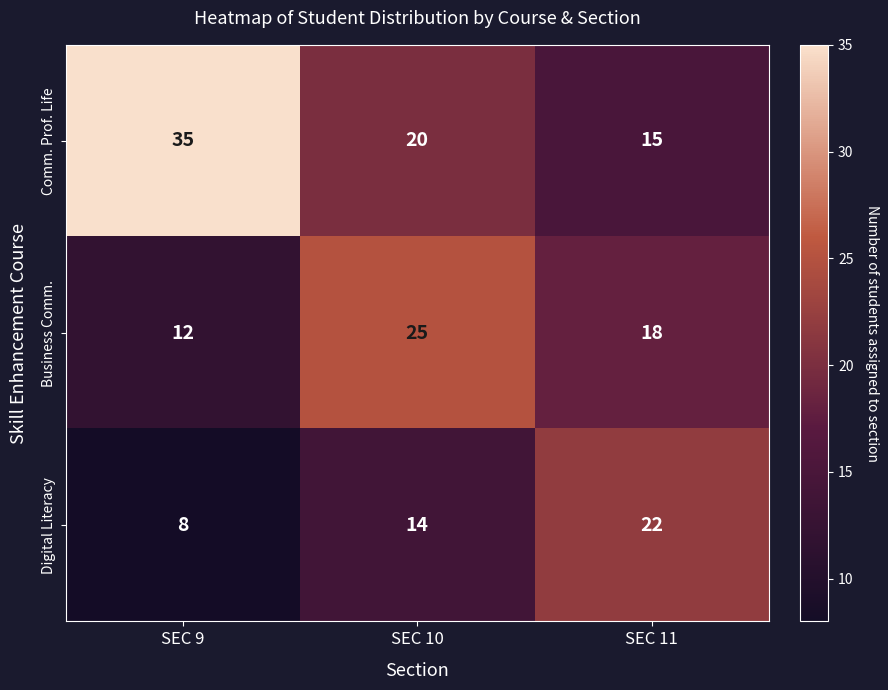

What is the minimum value for Business Comm.?

12